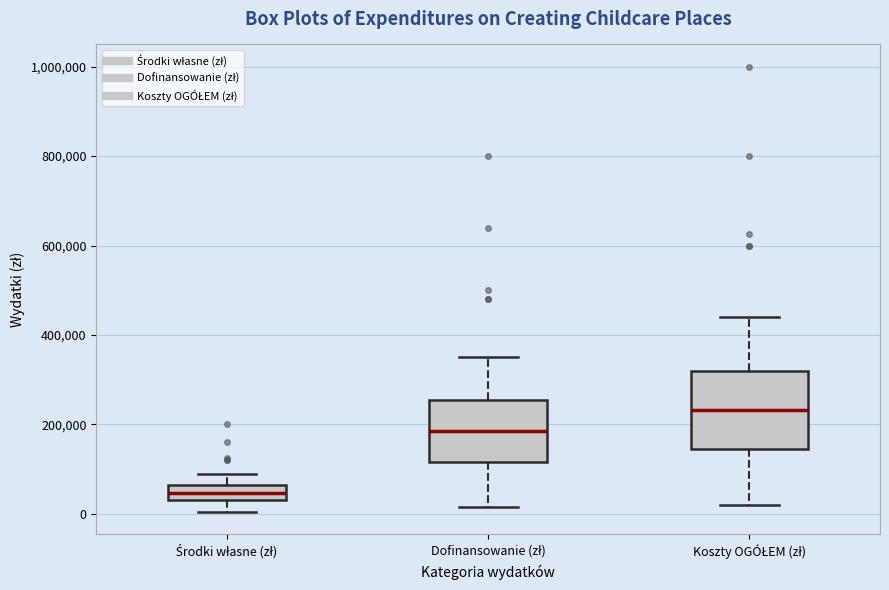

Where is the lower edge of the box for Środki własne (zł) on the y-axis? The values are not printed on the chart, so give them approximately, as read against the axis.

40000